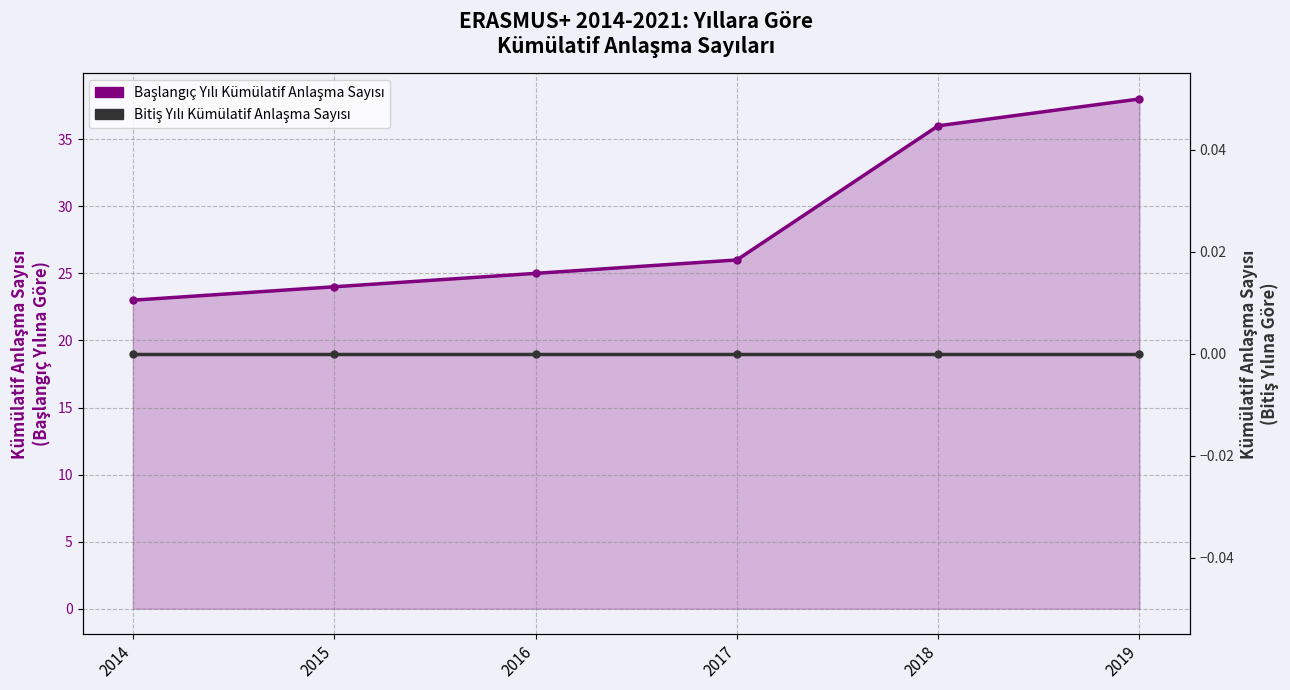

True or false: Başlangıç Yılı Kümülatif Anlaşma Sayısı and Bitiş Yılı Kümülatif Anlaşma Sayısı intersect in this chart.

False